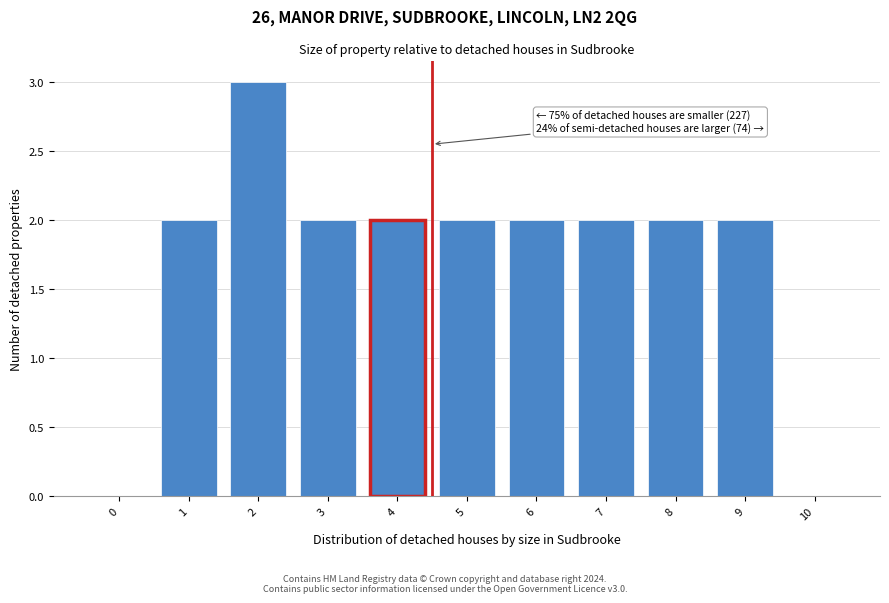

Reading left to right, transcribe all the data shown in this chart.

0=0	1=2	2=3	3=2	4=2	5=2	6=2	7=2	8=2	9=2	10=0